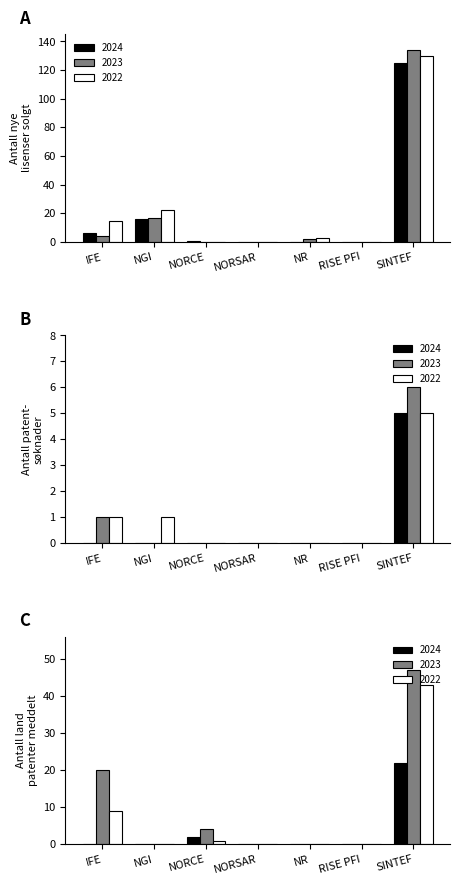

What is the sum of the Antall patentsøknader values at IFE 2023 and SUM 2023?

7